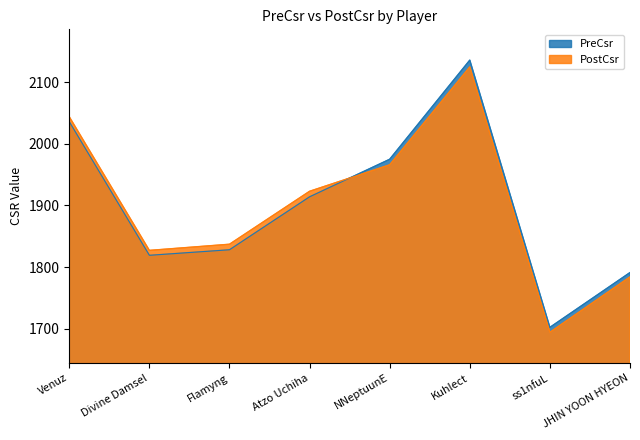

At which label does PreCsr reach its minimum?

ss1nfuL